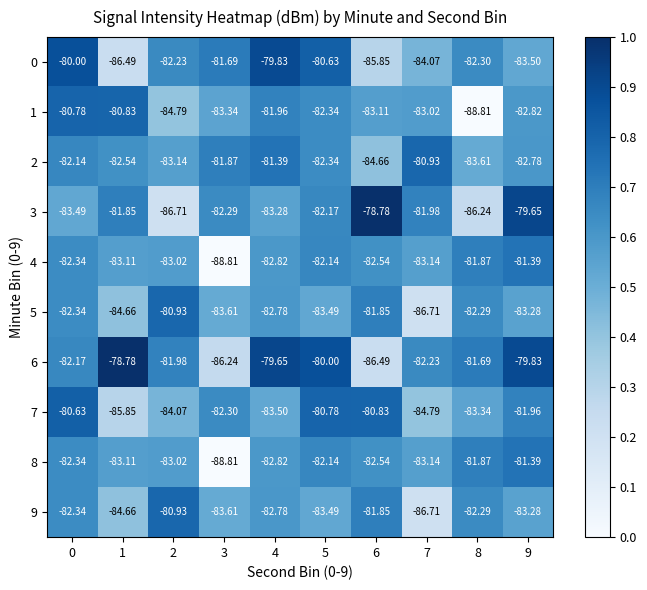

Is the value of 3 at 0 greater than the value of 5 at 6?

No